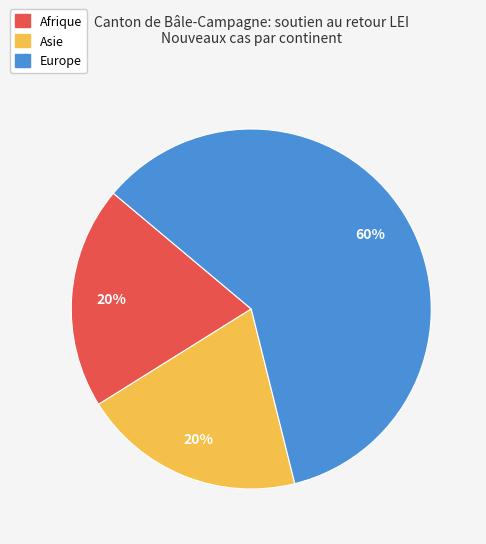

Is there a majority slice in this chart?

Yes